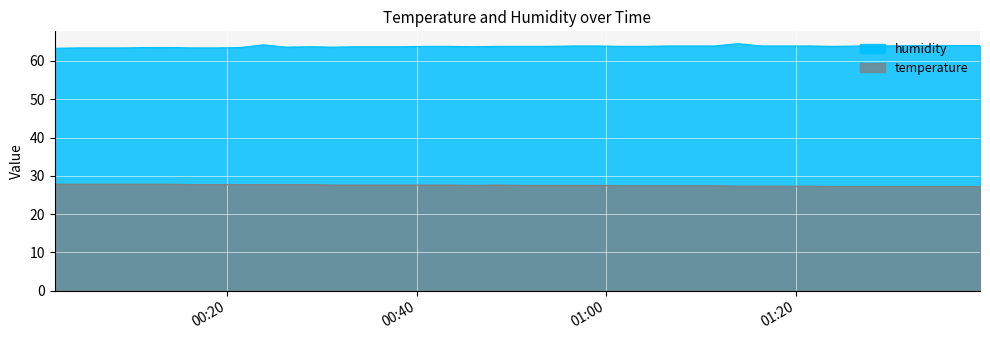

At which label is temperature closest to 27?

2022-08-26T01:23:58